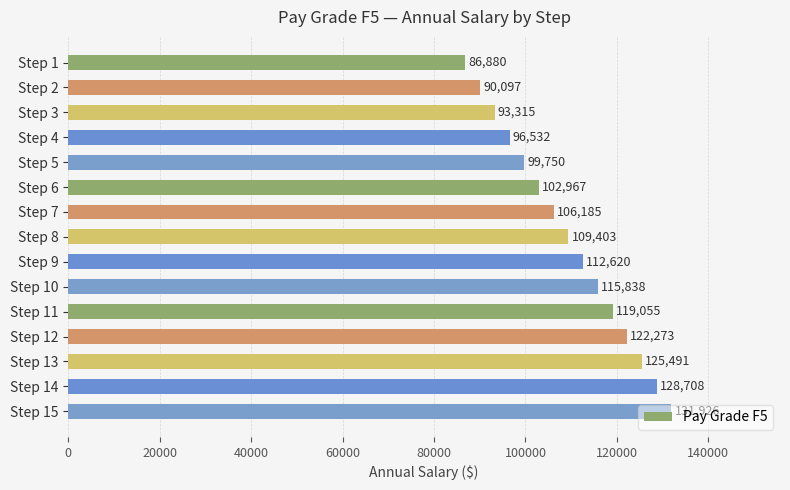

Rank the categories by value from highest to lowest.

Step 15, Step 14, Step 13, Step 12, Step 11, Step 10, Step 9, Step 8, Step 7, Step 6, Step 5, Step 4, Step 3, Step 2, Step 1